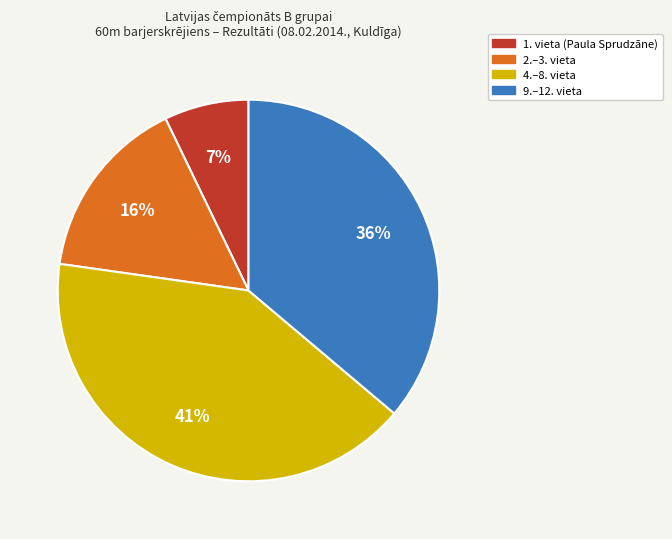

To the nearest percent, what portion does 4.–8. vieta represent?

41%